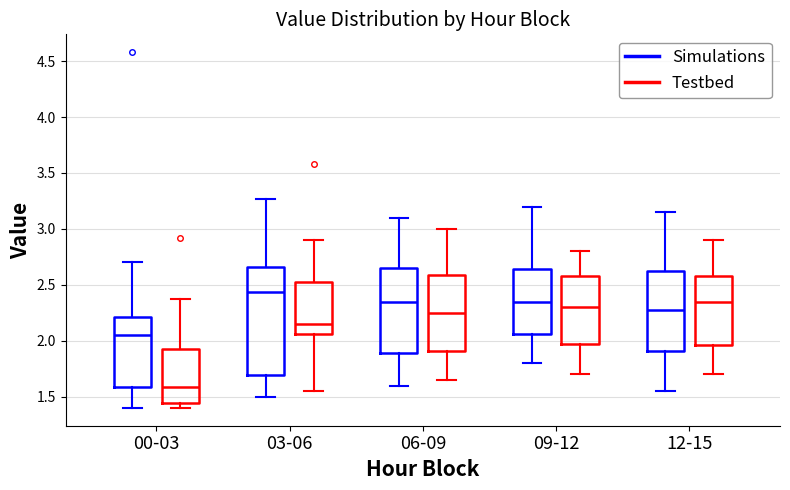

Reading left to right, read every box against the y-axis: the position of its median line, the range the box covers, and the ends of its whiskers. The values are not printed on the chart, so give them approximately, as read against the axis.

00-03 (Simulations): median 2.05, box 1.60 to 2.20, whiskers 1.40 to 2.70
00-03 (Testbed): median 1.60, box 1.45 to 1.90, whiskers 1.40 to 2.35
03-06 (Simulations): median 2.45, box 1.70 to 2.65, whiskers 1.50 to 3.25
03-06 (Testbed): median 2.15, box 2.05 to 2.55, whiskers 1.55 to 2.90
06-09 (Simulations): median 2.35, box 1.90 to 2.65, whiskers 1.60 to 3.10
06-09 (Testbed): median 2.25, box 1.90 to 2.60, whiskers 1.65 to 3.00
09-12 (Simulations): median 2.35, box 2.05 to 2.65, whiskers 1.80 to 3.20
09-12 (Testbed): median 2.30, box 2.00 to 2.60, whiskers 1.70 to 2.80
12-15 (Simulations): median 2.30, box 1.90 to 2.65, whiskers 1.55 to 3.15
12-15 (Testbed): median 2.35, box 1.95 to 2.60, whiskers 1.70 to 2.90